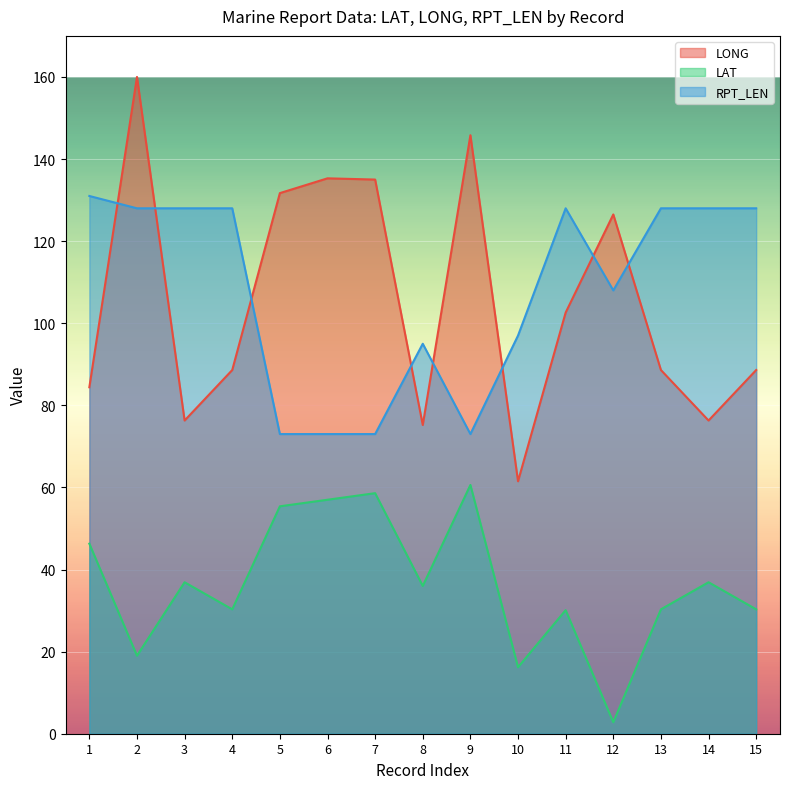

Which category has the highest value across all series?

2